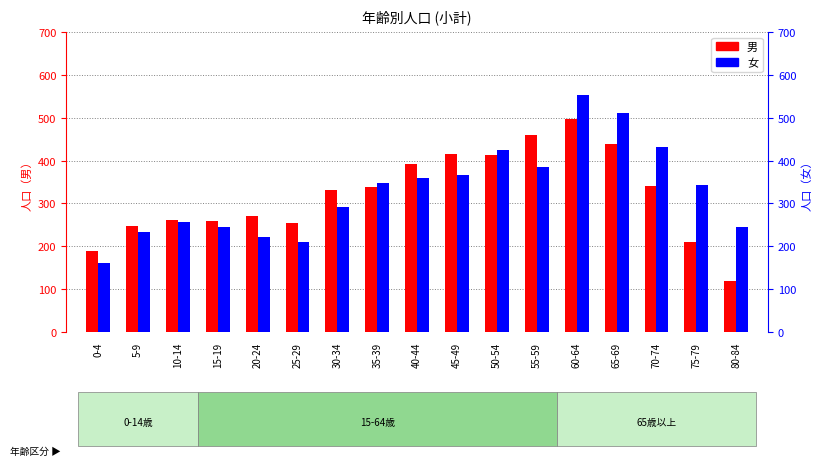

What is the average value of the 男 series?

320